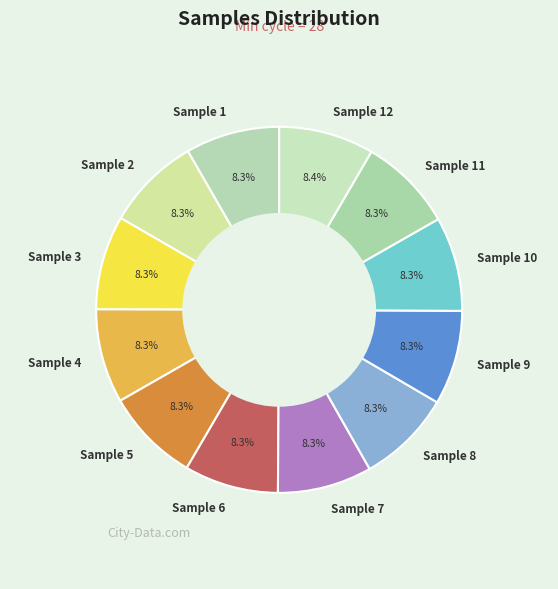

Is the sum of Sample 6 and Sample 4 greater than half?

No